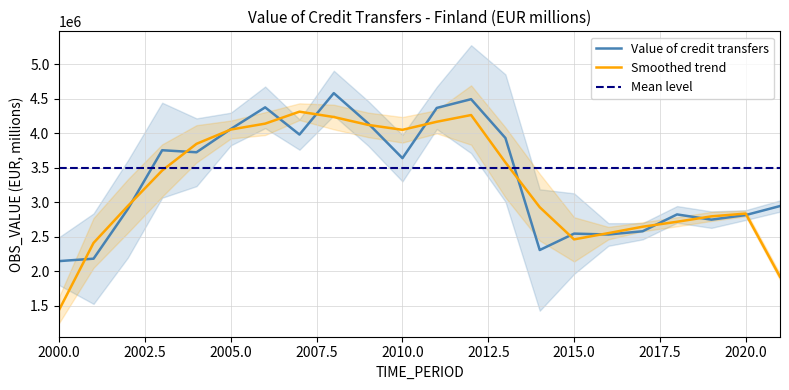

What is the highest value of the Smoothed trend series?

4313844.6